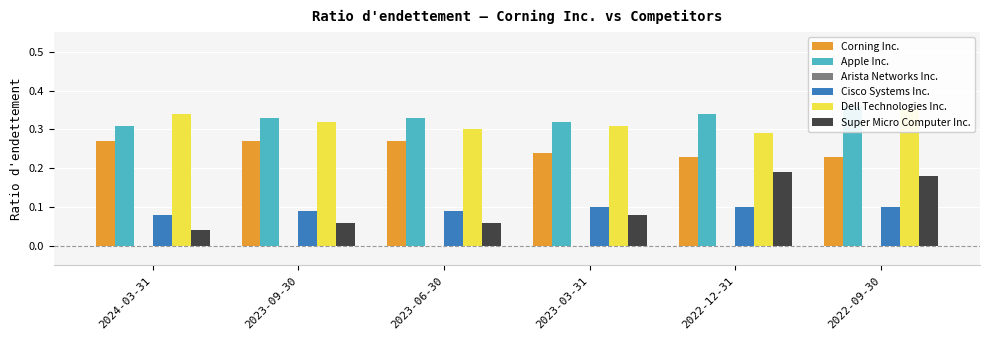

What is the value of the Super Micro Computer Inc. bar at the 2nd from the left?

0.1